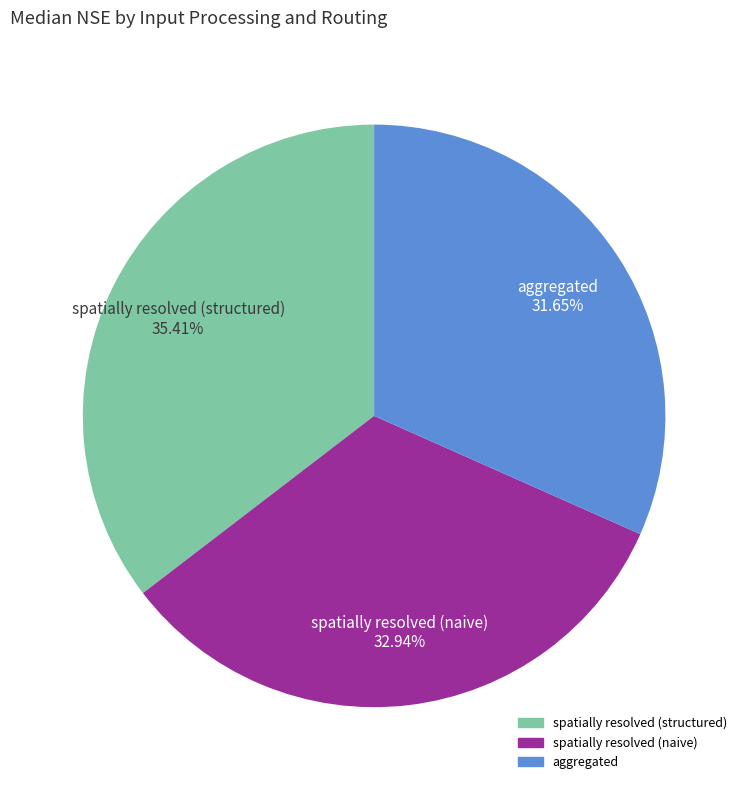

Count the number of slices in the pie.

3